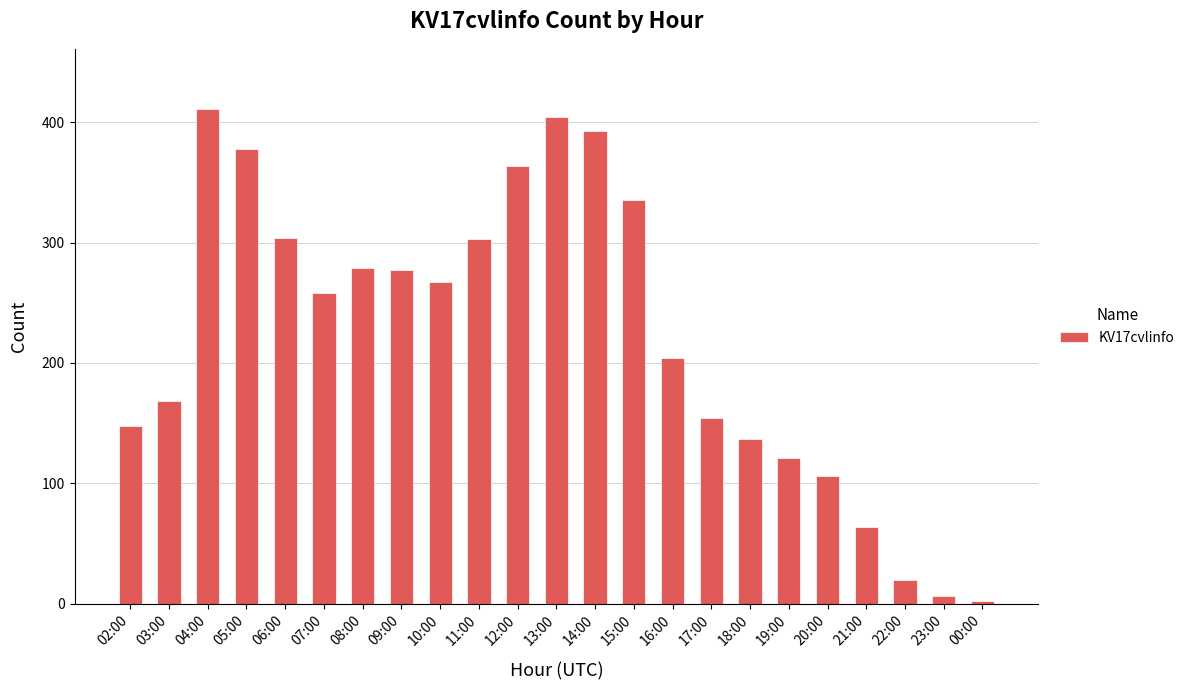

What is the change in value from 05:00 to 11:00?

-75